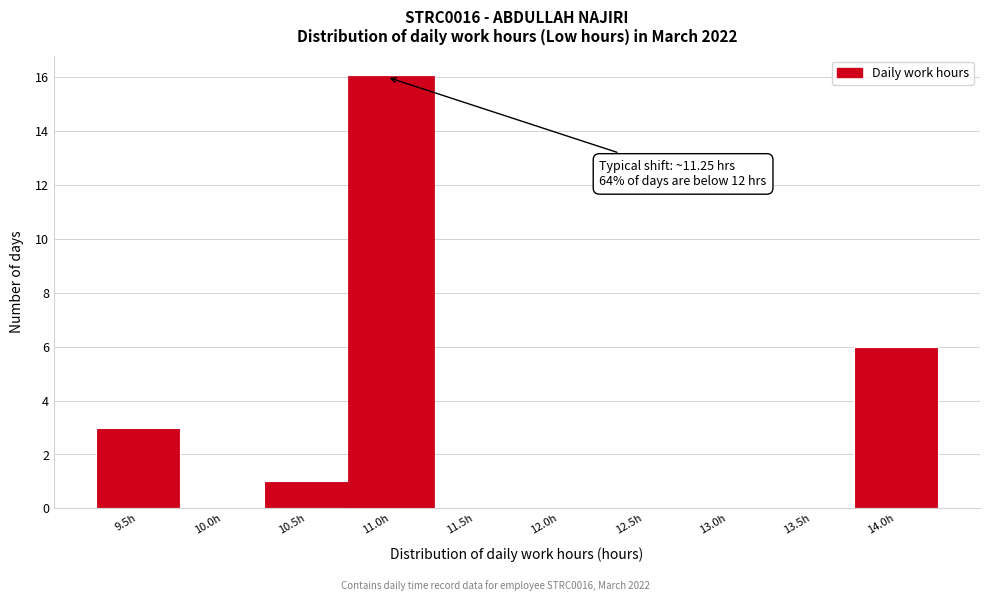

Reading left to right, extract all data points from this chart.

9.5h=3	10.0h=0	10.5h=1	11.0h=16	11.5h=0	12.0h=0	12.5h=0	13.0h=0	13.5h=0	14.0h=6